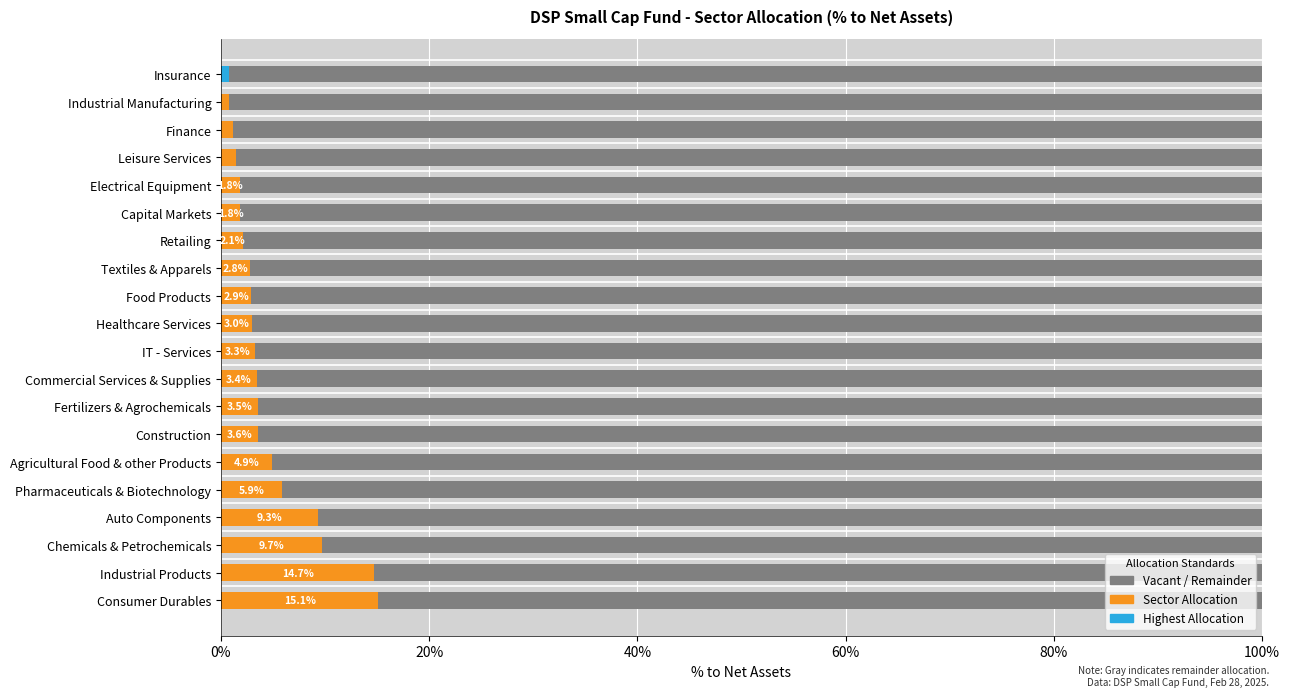

Which series has the largest total across all categories?

Vacant (Remainder)